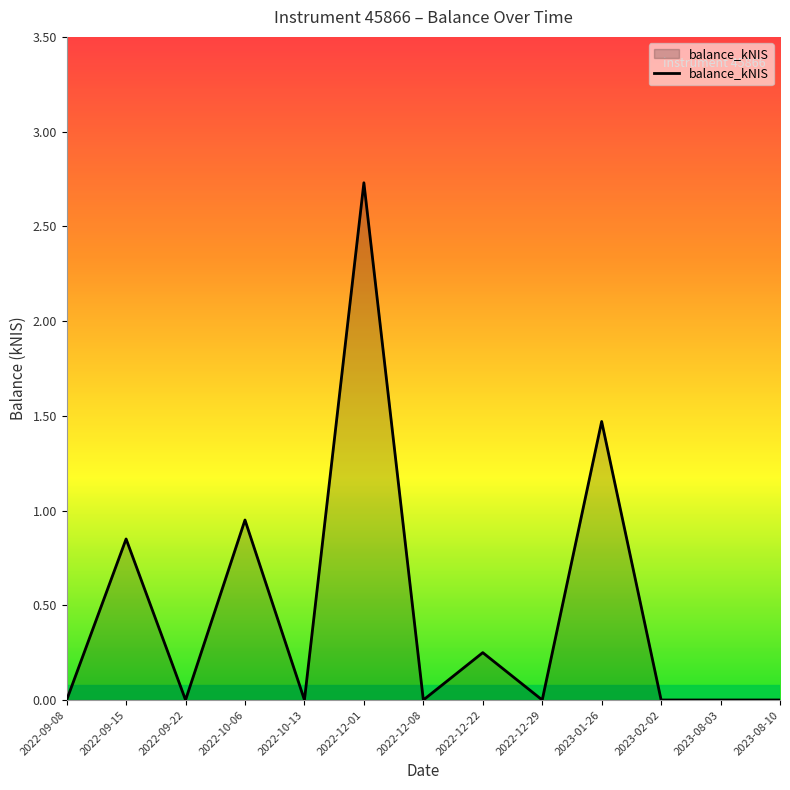

What is the greatest value displayed?

2.7